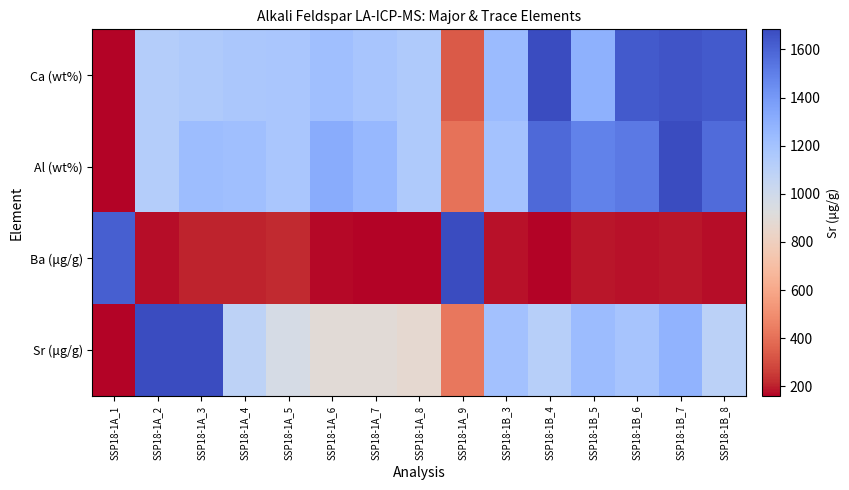

Reading left to right, extract all data points from this chart.

Ca (wt%): SSP18-1A_1=0.0	SSP18-1A_2=0.6	SSP18-1A_3=0.6	SSP18-1A_4=0.7	SSP18-1A_5=0.7	SSP18-1A_6=0.7	SSP18-1A_7=0.7	SSP18-1A_8=0.7	SSP18-1A_9=0.1	SSP18-1B_3=0.7	SSP18-1B_4=1.0	SSP18-1B_5=0.7	SSP18-1B_6=1.0	SSP18-1B_7=1.0	SSP18-1B_8=1.0
Al (wt%): SSP18-1A_1=0.0	SSP18-1A_2=0.6	SSP18-1A_3=0.7	SSP18-1A_4=0.7	SSP18-1A_5=0.7	SSP18-1A_6=0.8	SSP18-1A_7=0.7	SSP18-1A_8=0.7	SSP18-1A_9=0.2	SSP18-1B_3=0.7	SSP18-1B_4=0.9	SSP18-1B_5=0.9	SSP18-1B_6=0.9	SSP18-1B_7=1.0	SSP18-1B_8=0.9
Ba (μg/g): SSP18-1A_1=1.0	SSP18-1A_2=0.0	SSP18-1A_3=0.0	SSP18-1A_4=0.0	SSP18-1A_5=0.0	SSP18-1A_6=0.0	SSP18-1A_7=0.0	SSP18-1A_8=0.0	SSP18-1A_9=1.0	SSP18-1B_3=0.0	SSP18-1B_4=0.0	SSP18-1B_5=0.0	SSP18-1B_6=0.0	SSP18-1B_7=0.0	SSP18-1B_8=0.0
Sr (μg/g): SSP18-1A_1=0.0	SSP18-1A_2=1.0	SSP18-1A_3=1.0	SSP18-1A_4=0.6	SSP18-1A_5=0.5	SSP18-1A_6=0.5	SSP18-1A_7=0.5	SSP18-1A_8=0.5	SSP18-1A_9=0.2	SSP18-1B_3=0.7	SSP18-1B_4=0.6	SSP18-1B_5=0.7	SSP18-1B_6=0.7	SSP18-1B_7=0.7	SSP18-1B_8=0.6